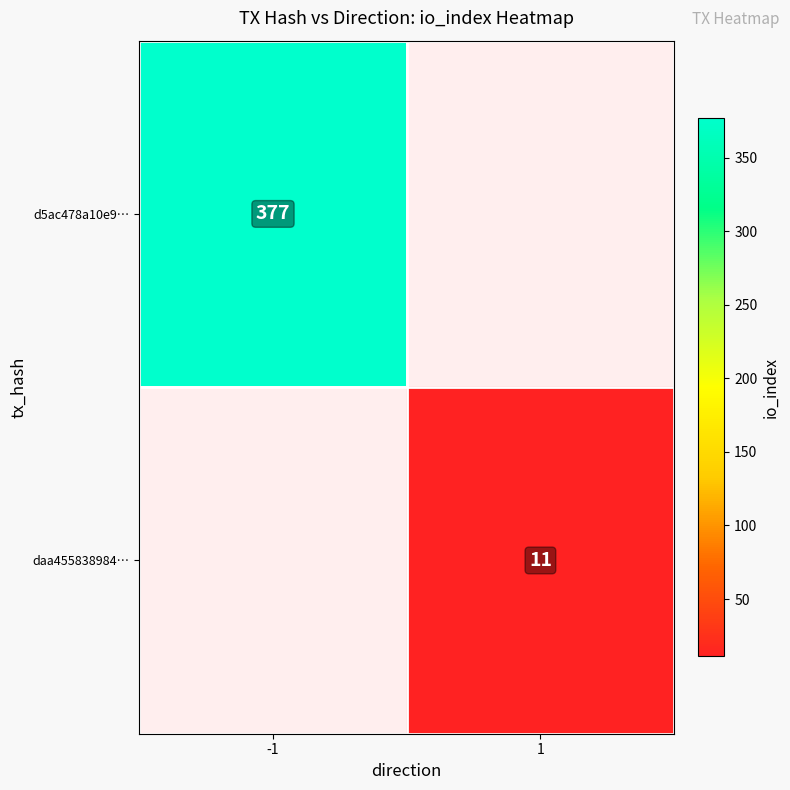

What is the smallest value displayed?

11.0